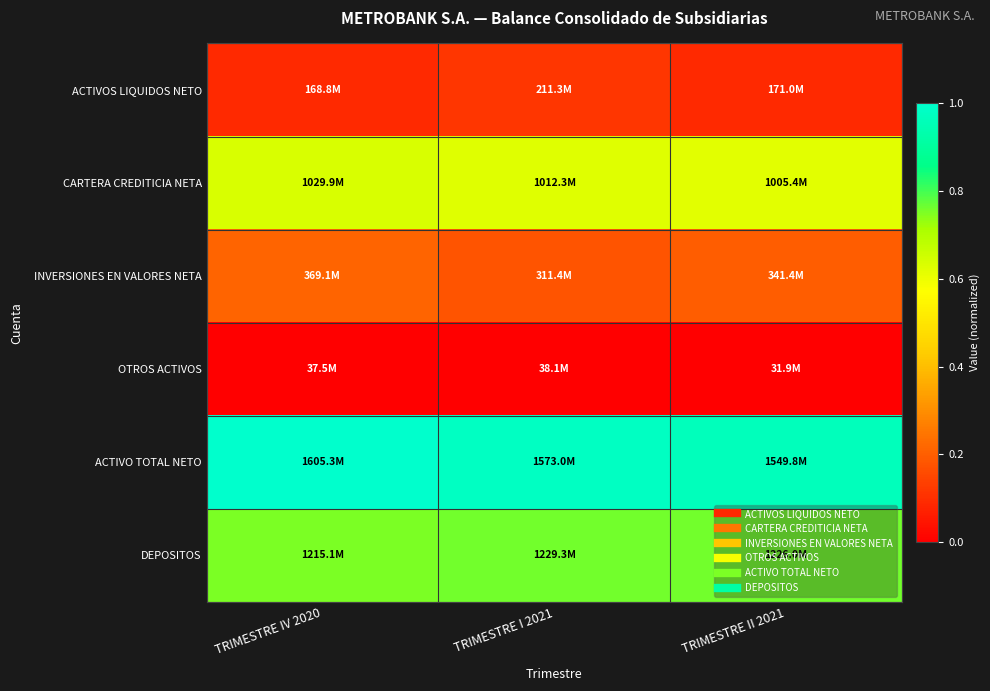

Between TRIMESTRE I 2021 and TRIMESTRE II 2021, which is larger?

TRIMESTRE I 2021